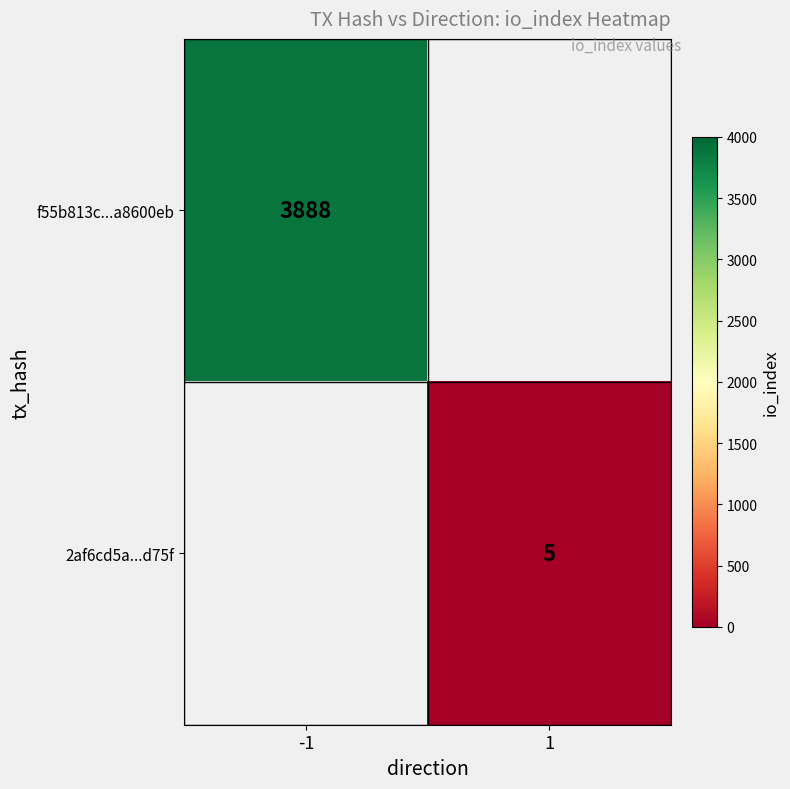

Is it true that 2af6cd5a...d75f equals 8 at 1?

False